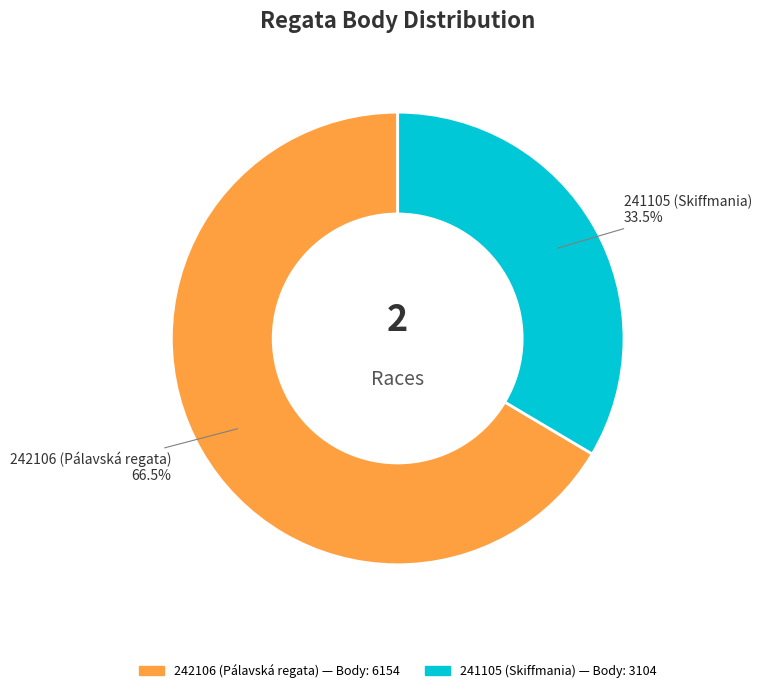

To the nearest percent, what is the combined percentage of 242106 (Pálavská regata) and 241105 (Skiffmania)?

100%